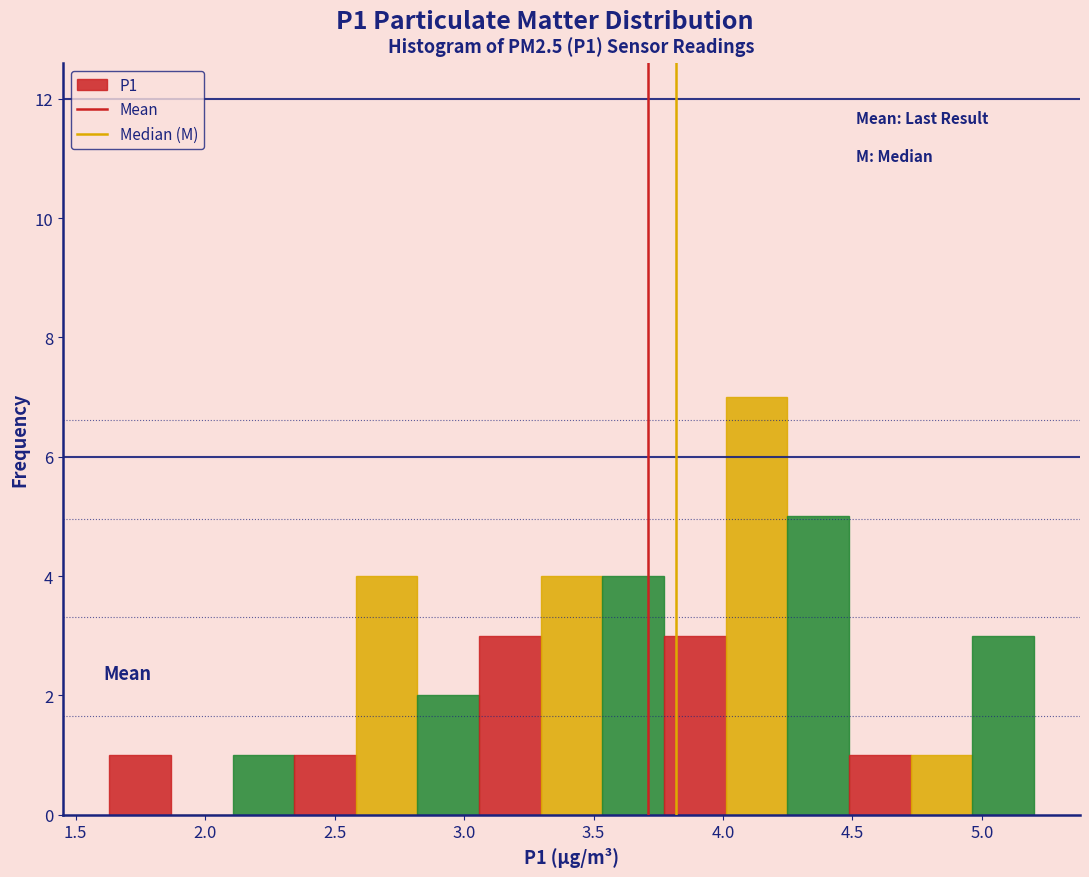

Which range on the x-axis has the tallest bar?

4.00 to 4.25